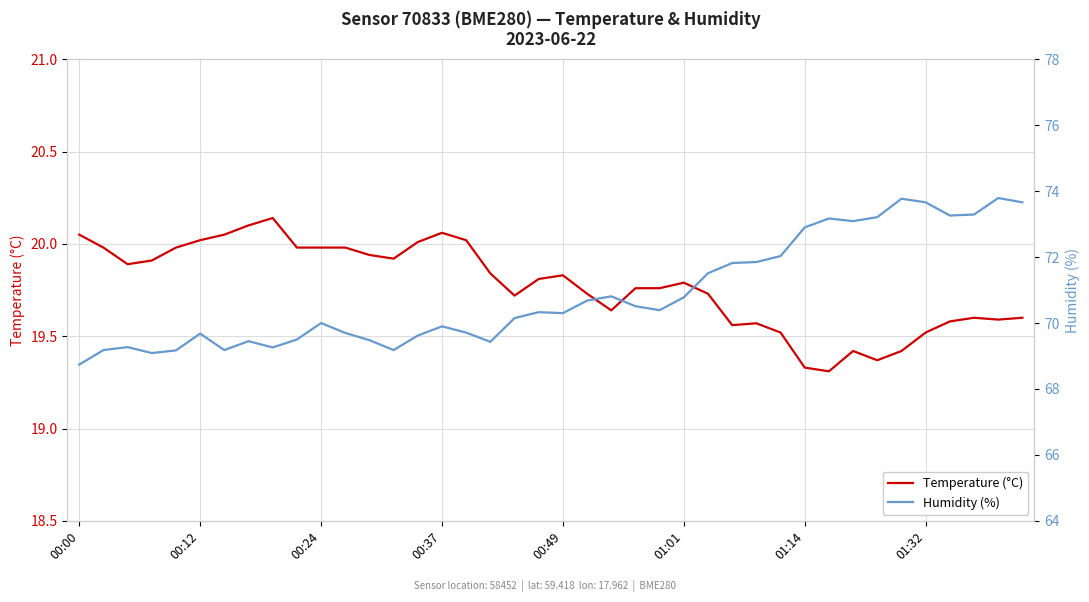

How many data points does each series have?

40